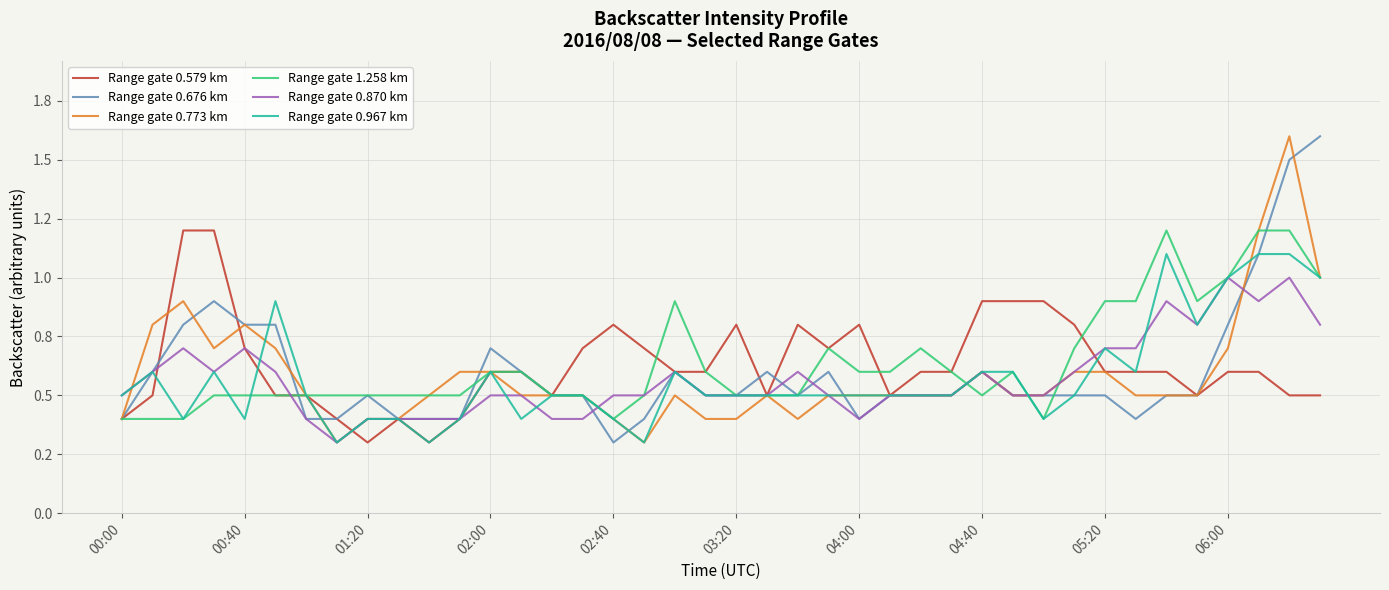

How many intersections are there between Range gate 0.579 km and Range gate 0.773 km?

3